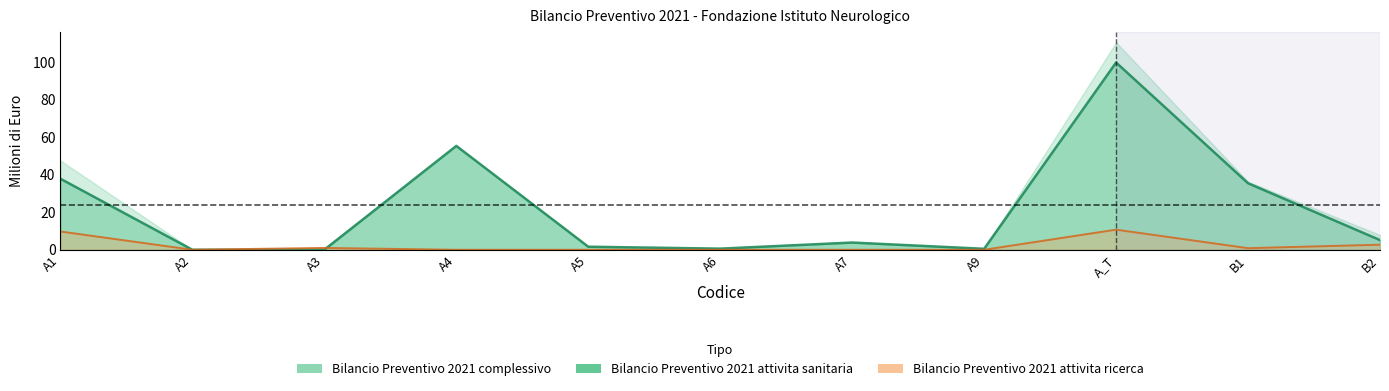

What is the difference between the second highest and minimum values in the Bilancio Preventivo 2021 complessivo series?

55.5